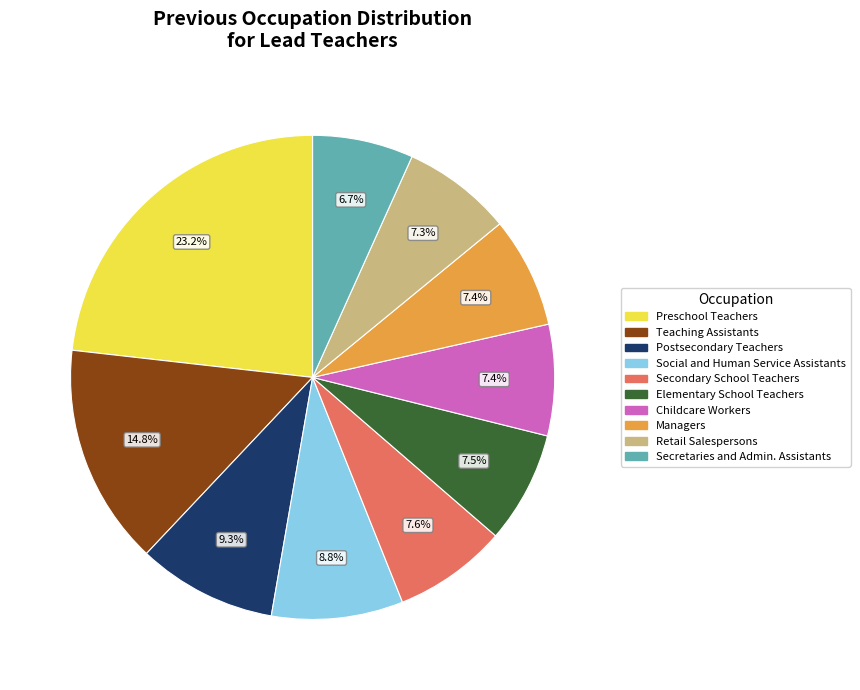

What is the largest slice in the pie chart?

Preschool Teachers